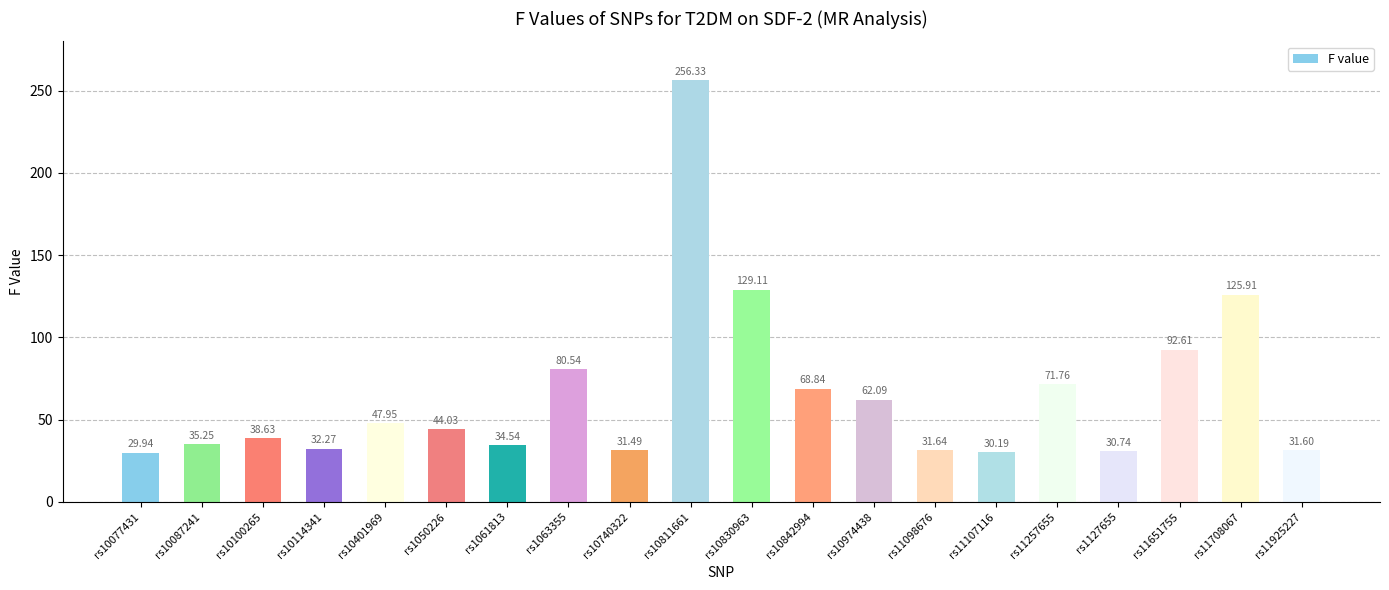

Rank the categories by value from lowest to highest.

rs10077431, rs11107116, rs1127655, rs10740322, rs11925227, rs11098676, rs10114341, rs1061813, rs10087241, rs10100265, rs1050226, rs10401969, rs10974438, rs10842994, rs11257655, rs1063355, rs11651755, rs11708067, rs10830963, rs10811661